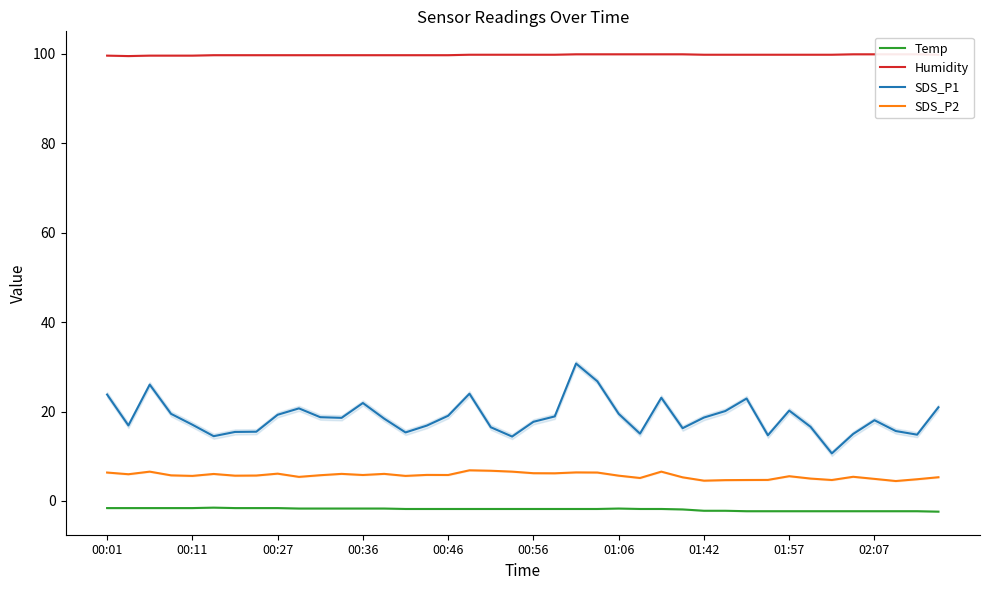

What is the maximum value for SDS_P1?

30.7